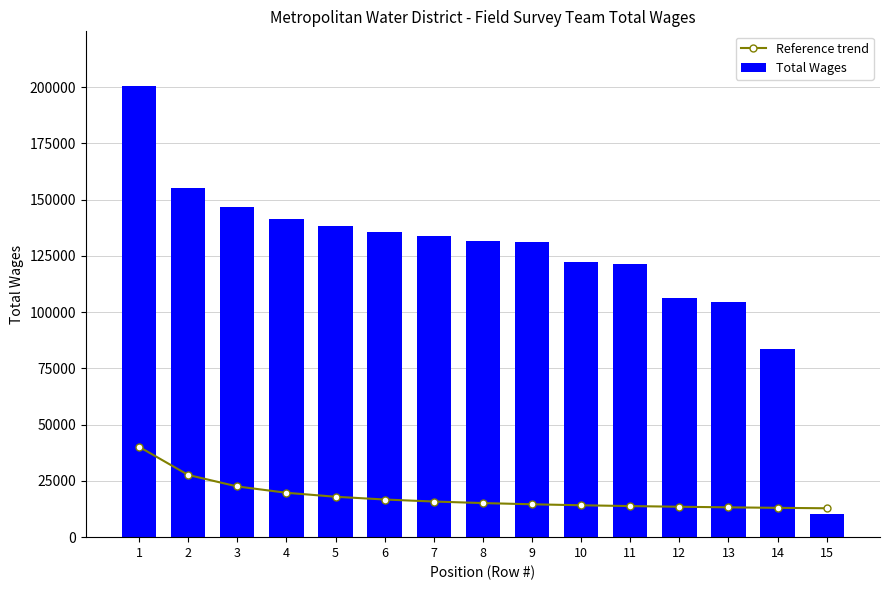

Reading left to right, list all the values displayed in this chart.

Reference trend: 40140.2	27645.4	22529.8	19726.7	17953.7	16730.2	15834.7	15150.7	14611.1	14174.6	13814.2	13511.5	13253.7	13031.6	12838.1
Total Wages: 200701.0	155238.0	146785.0	141197.0	138217.0	135817.0	133919.0	131715.0	131125.0	122317.0	121558.0	106226.0	104630.0	83573.0	10199.0